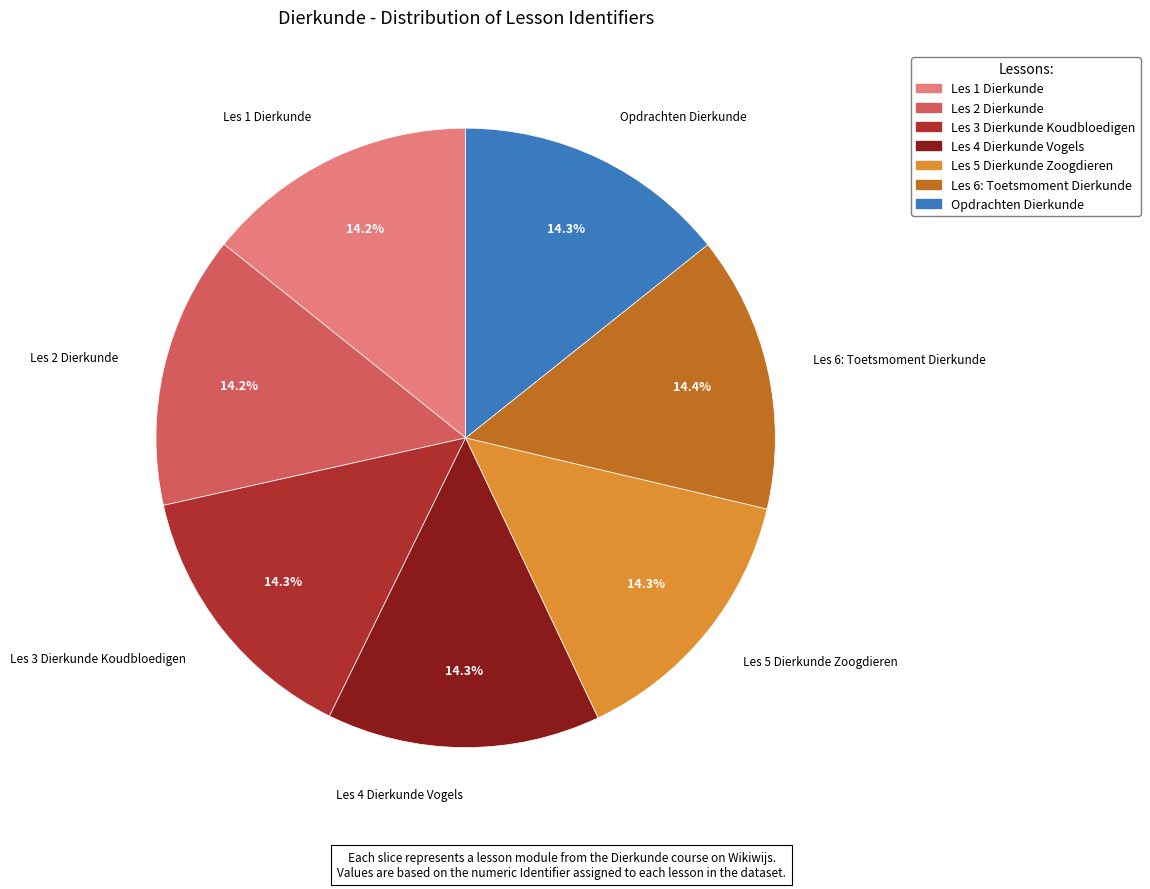

How many segments does this pie chart have?

7